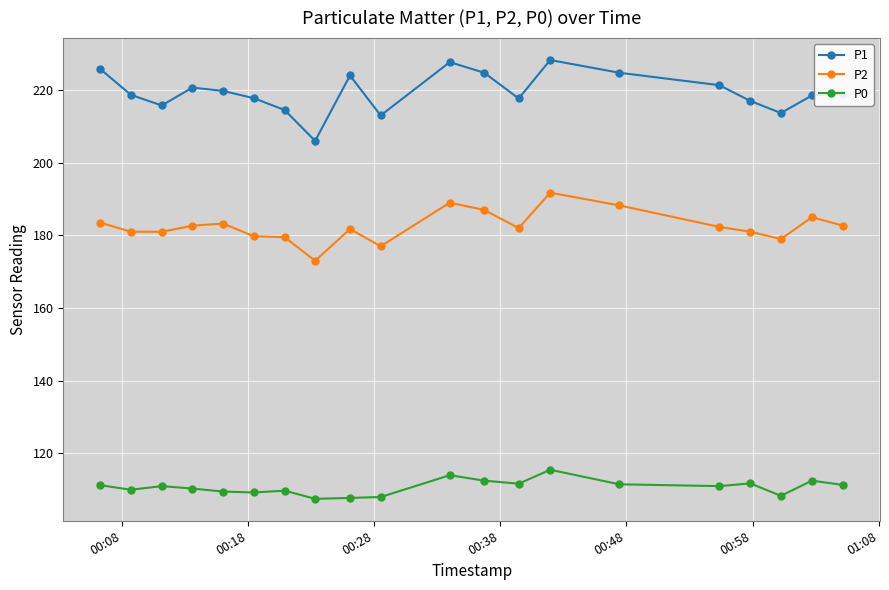

What is the average value of the P1 series?

219.4